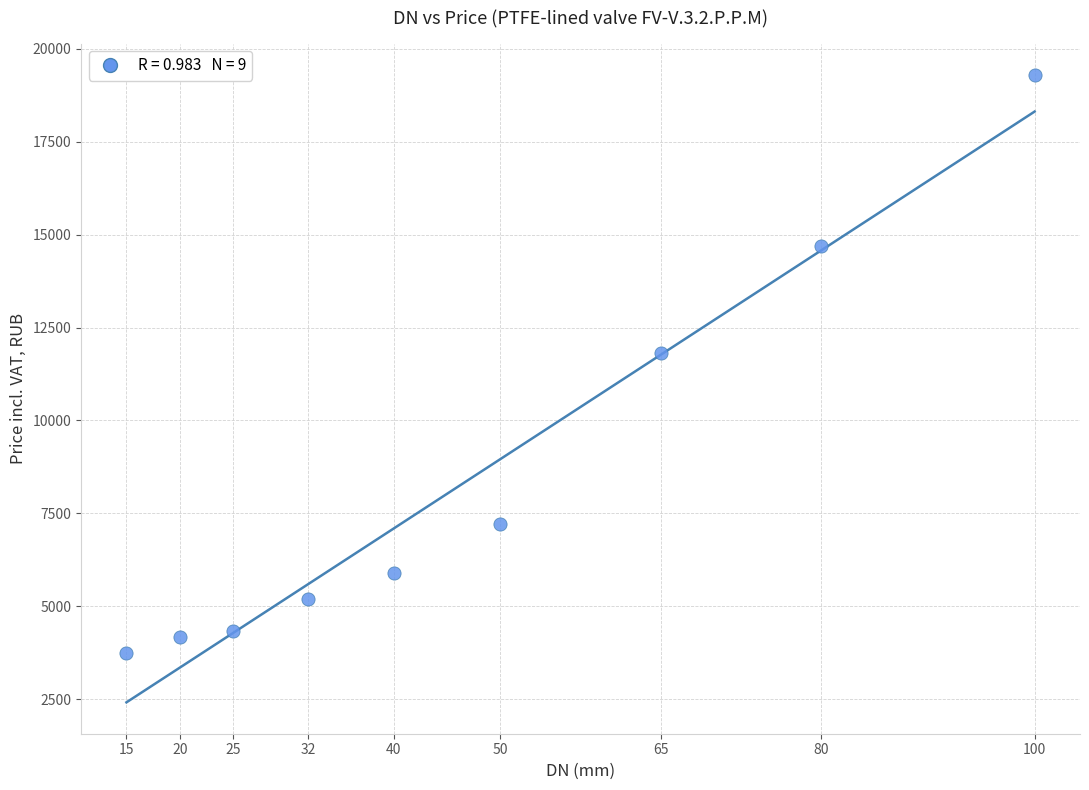

What is the average Y value?

8480